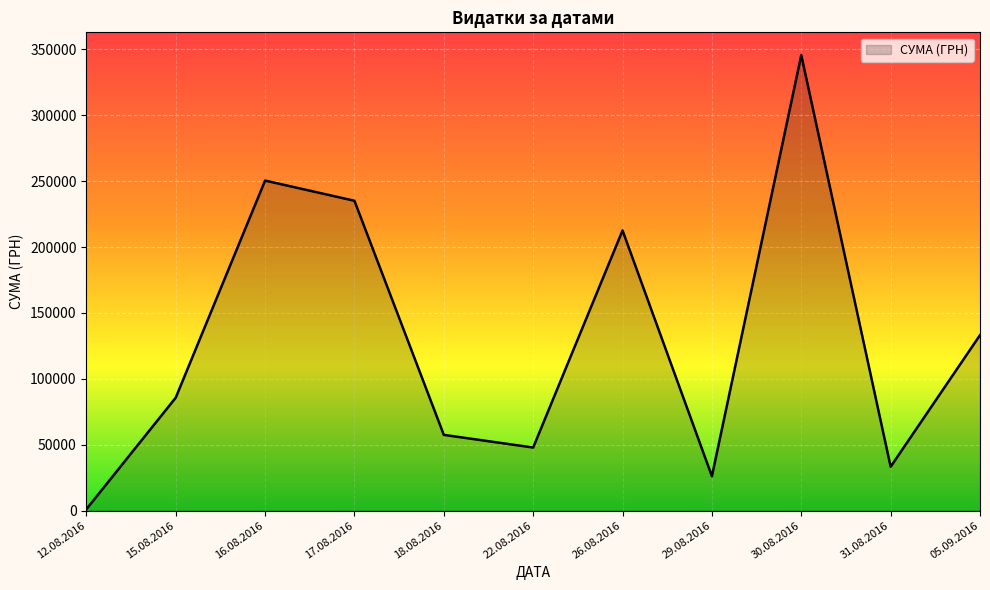

Where is the data nearest to the value 173342?

26.08.2016